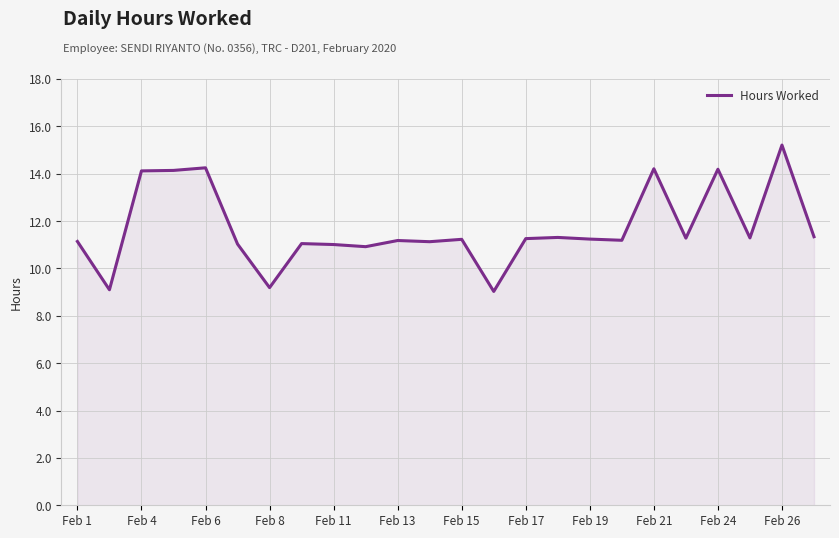

What is the maximum value shown in the chart?

15.2